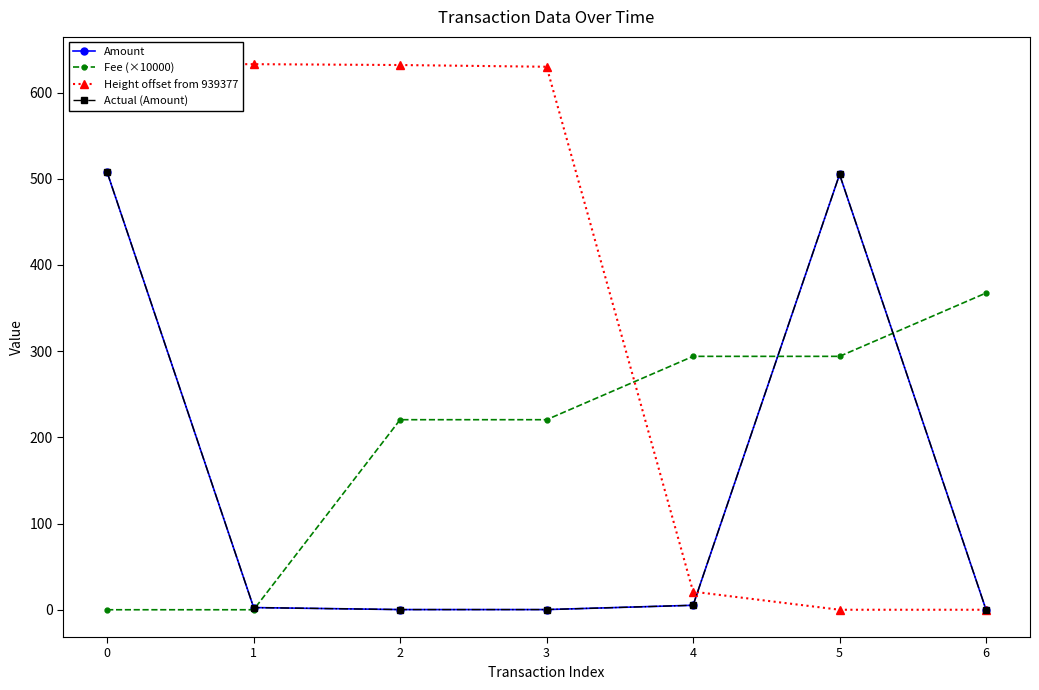

How many times do Actual (Amount) and Height offset from 939377 cross each other?

1